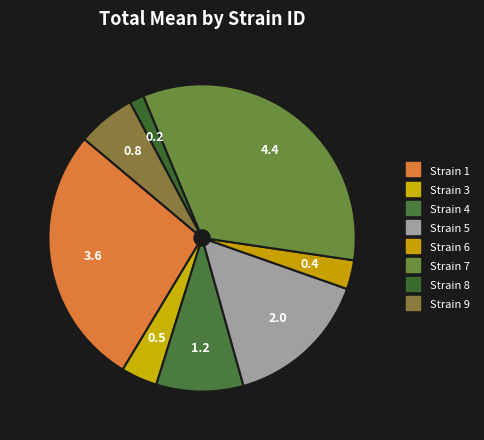

Which slice is the largest?

7